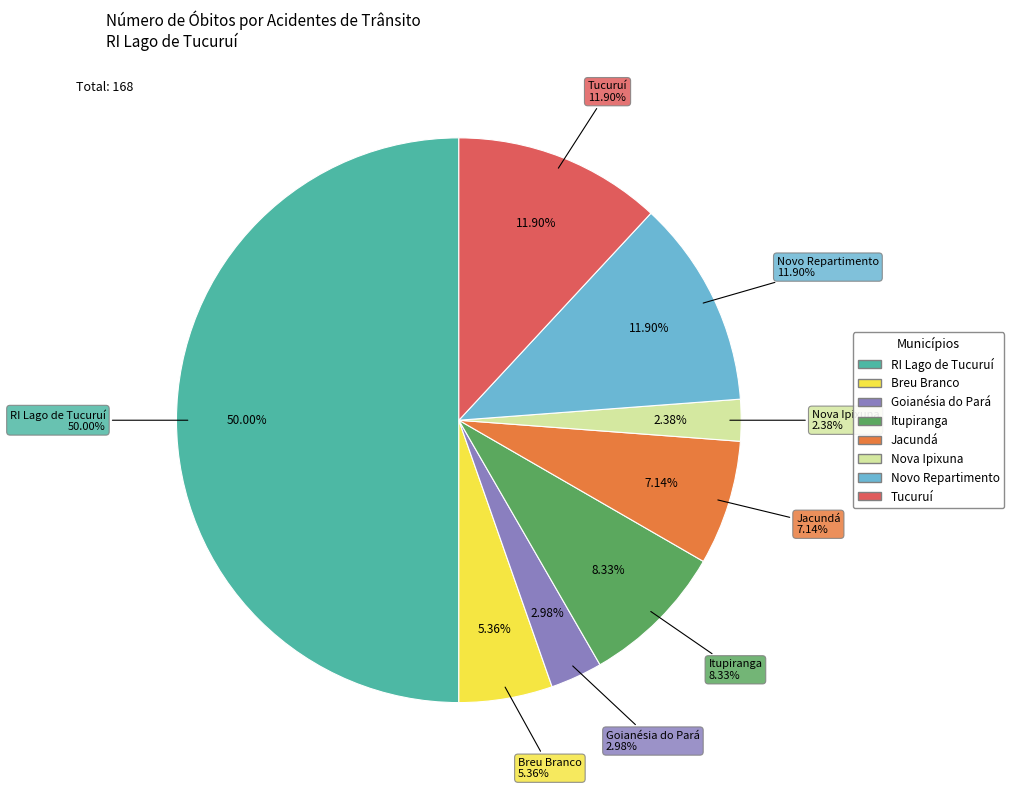

To the nearest percent, what is the difference between the Tucuruí and Itupiranga slice percentages?

4%